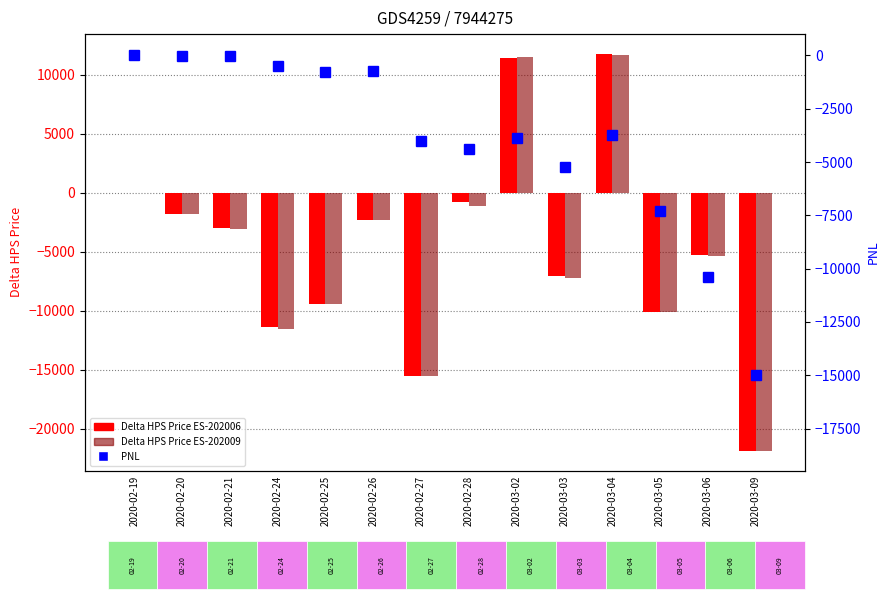

Which series changed the most between 2020-02-24 and 2020-03-02?

Delta HPS Price ES-202009